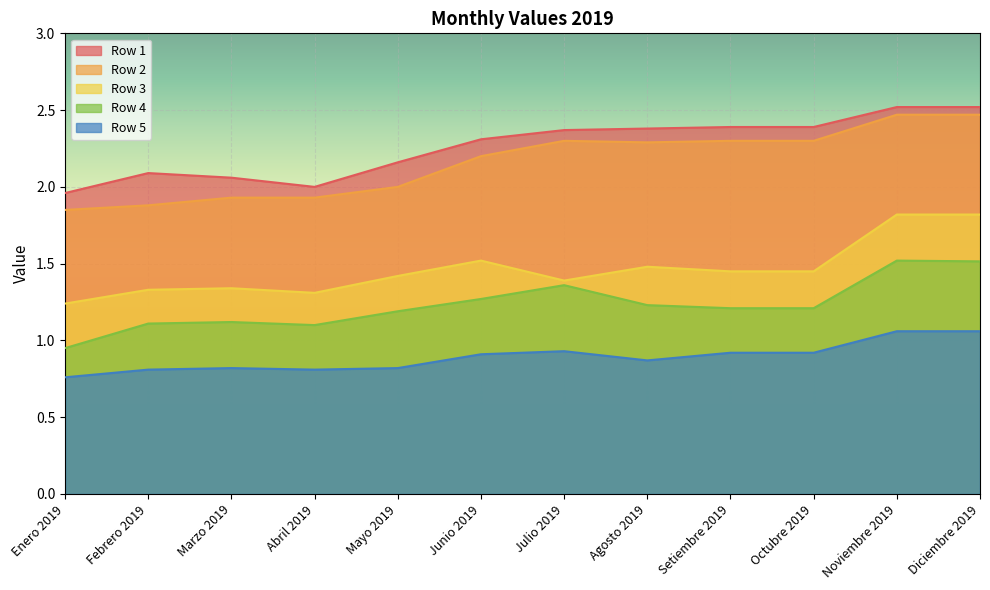

What is the label of the 3rd point from the left?

Marzo 2019